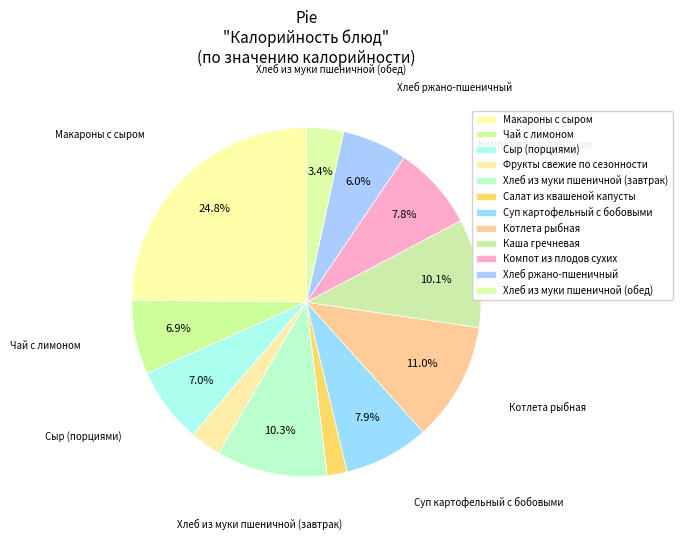

How many slices are in this pie chart?

12